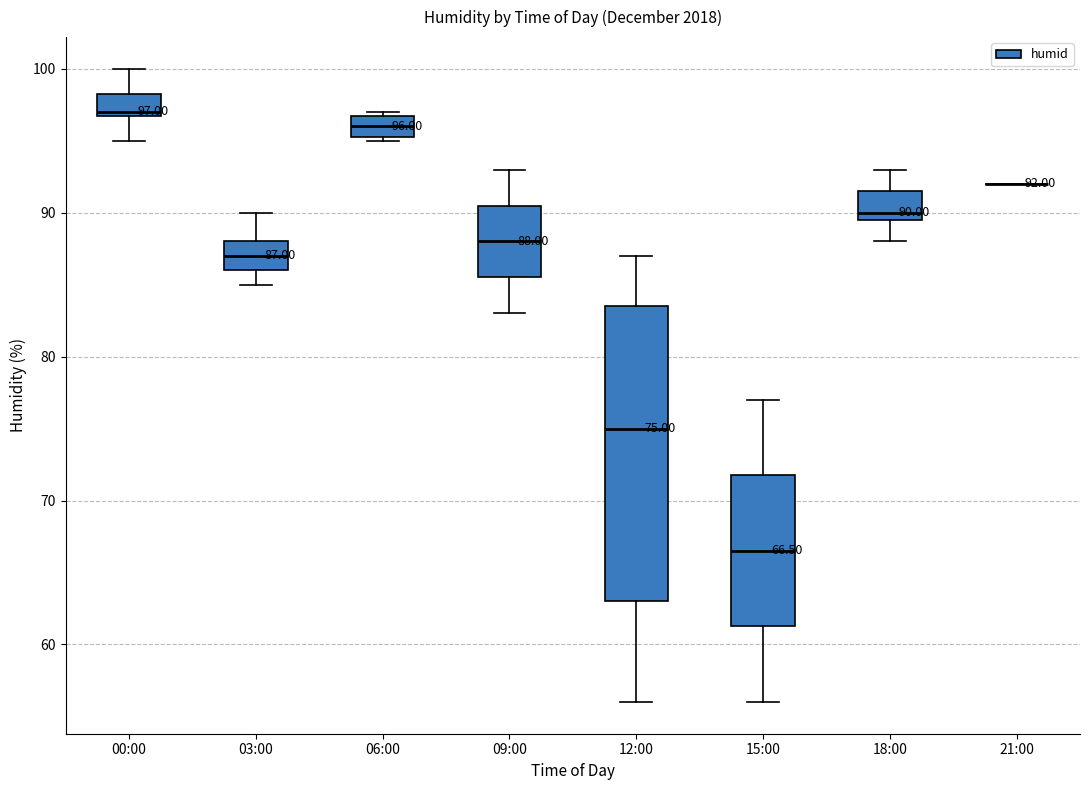

Which box is the tallest, from its lower edge to its upper edge?

12:00